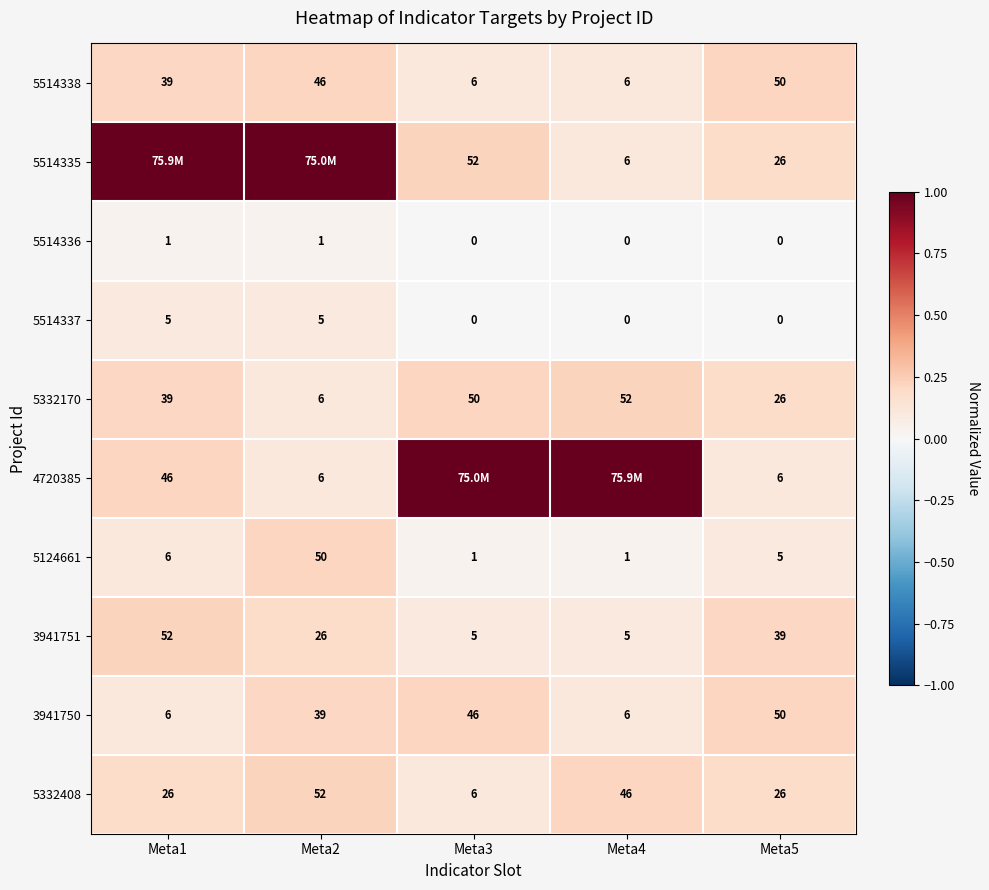

At how many categories does at least one series exceed 0?

5